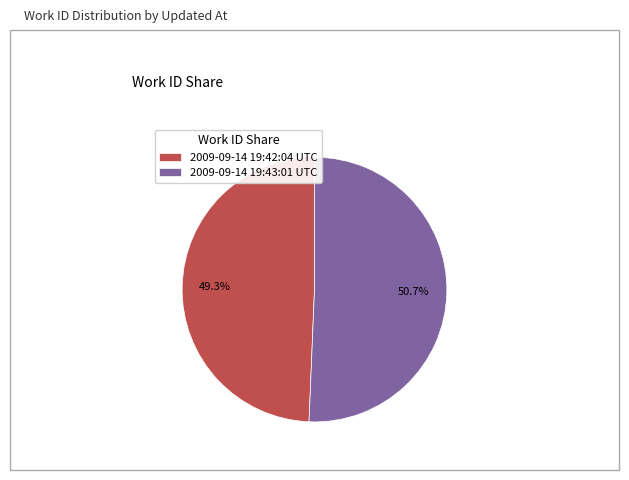

The 2009-09-14 19:42:04 UTC slice represents 49% of the pie. True or false?

True